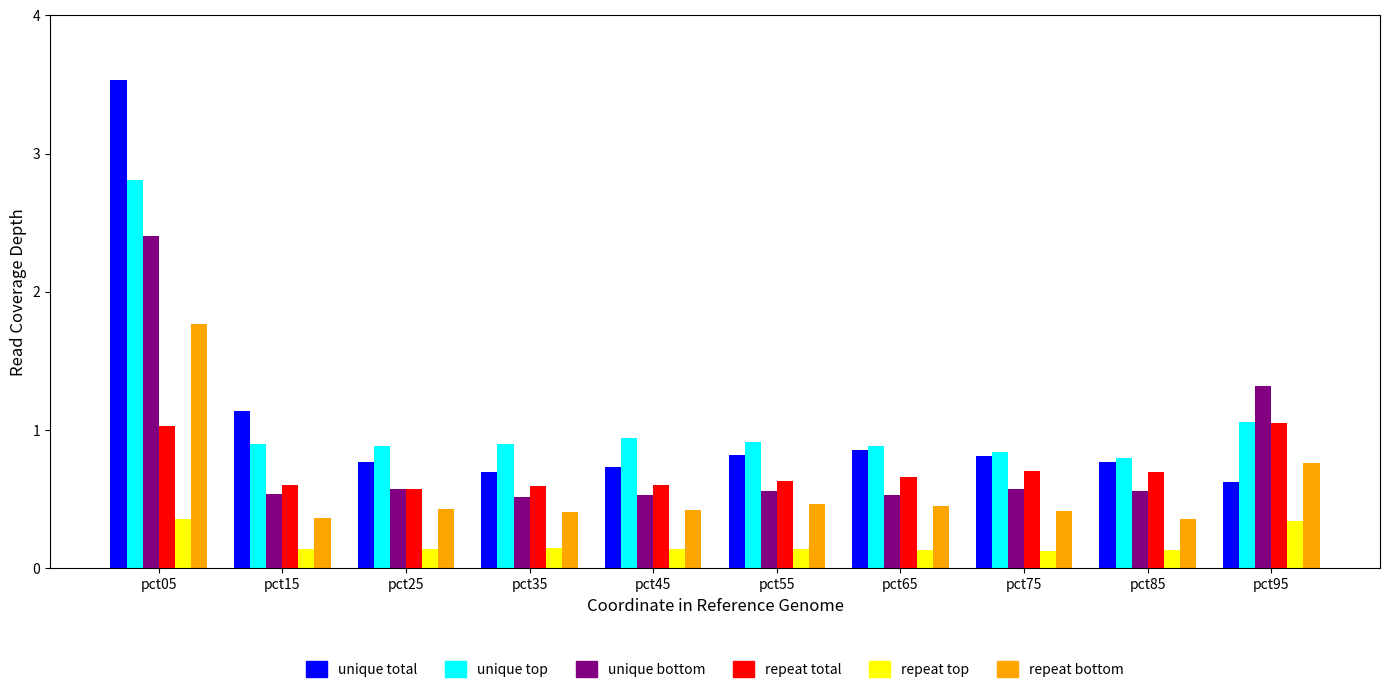

What is the spread (max minus min) of values at pct15?

1.0